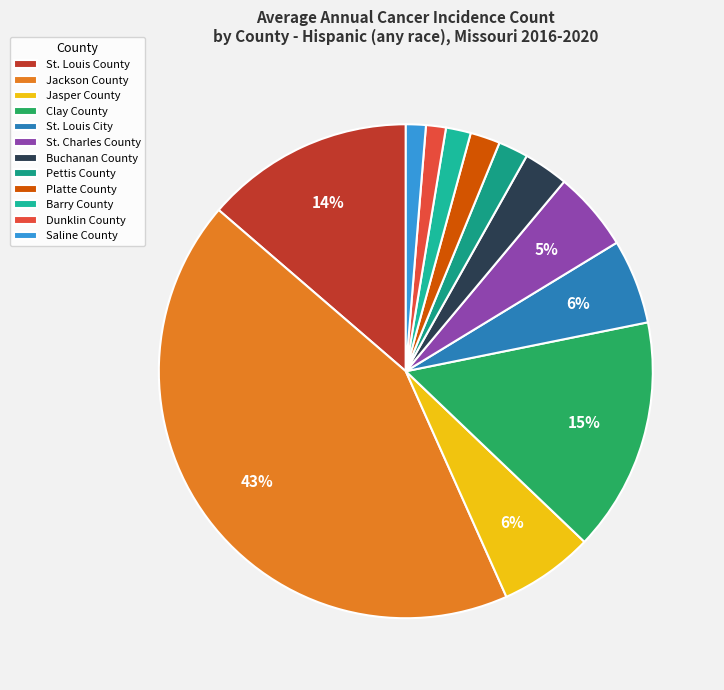

Is Dunklin County the majority of the pie?

No